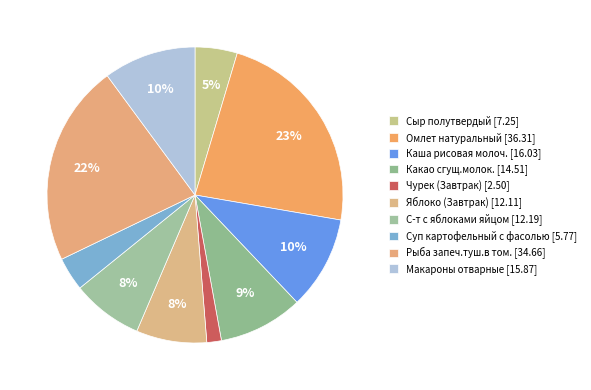

Count the number of slices in the pie.

10